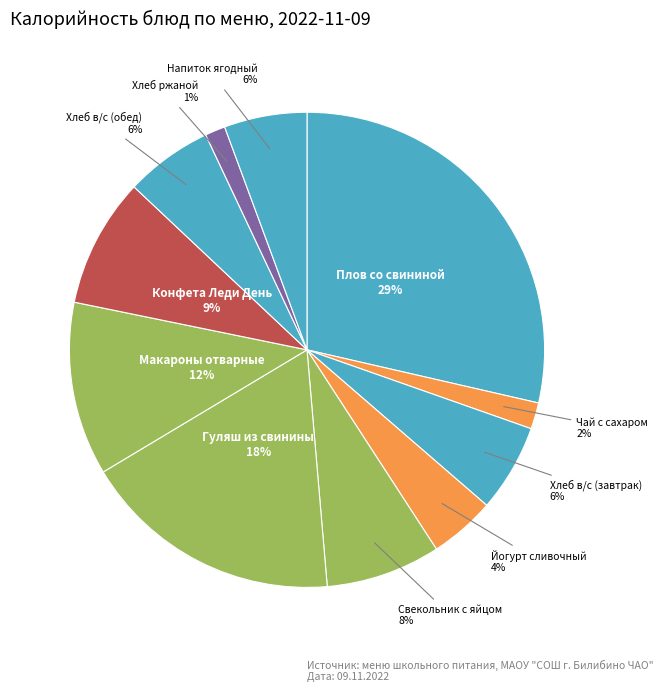

Count the number of slices in the pie.

11